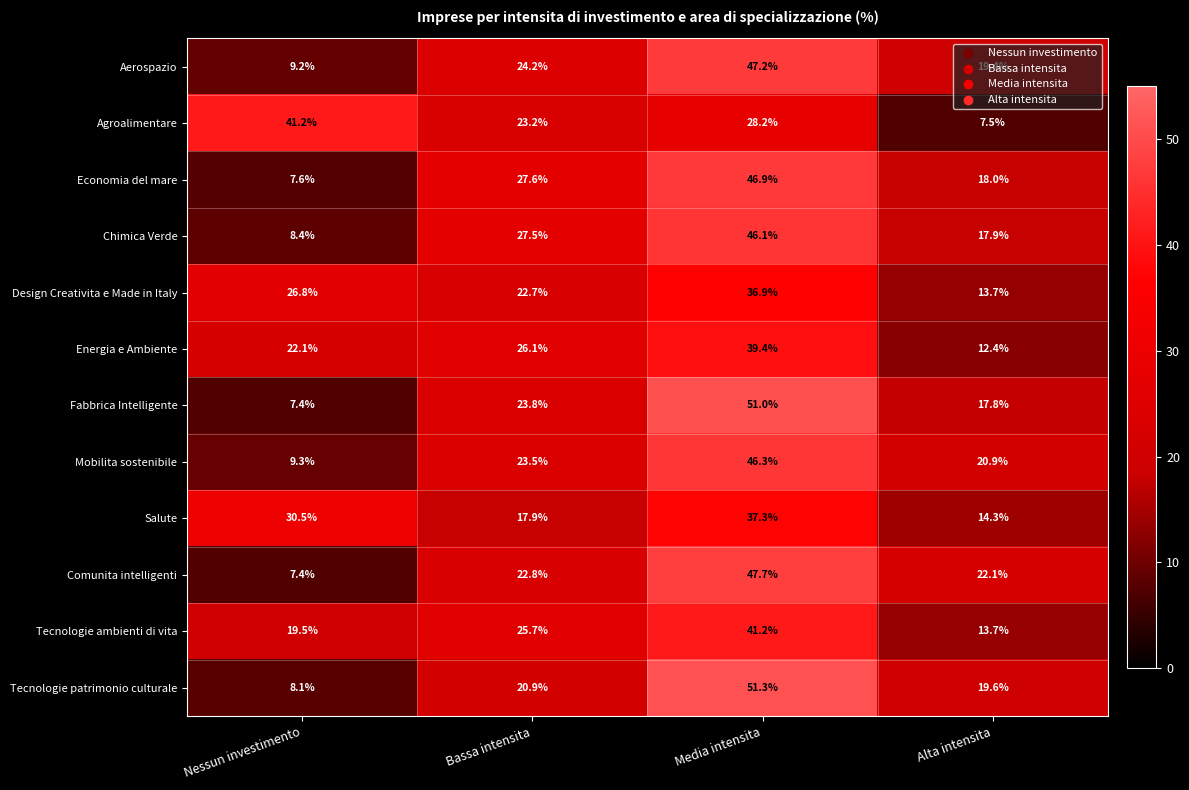

Is the value of Tecnologie patrimonio culturale at Bassa intensita greater than the value of Agroalimentare at Media intensita?

No